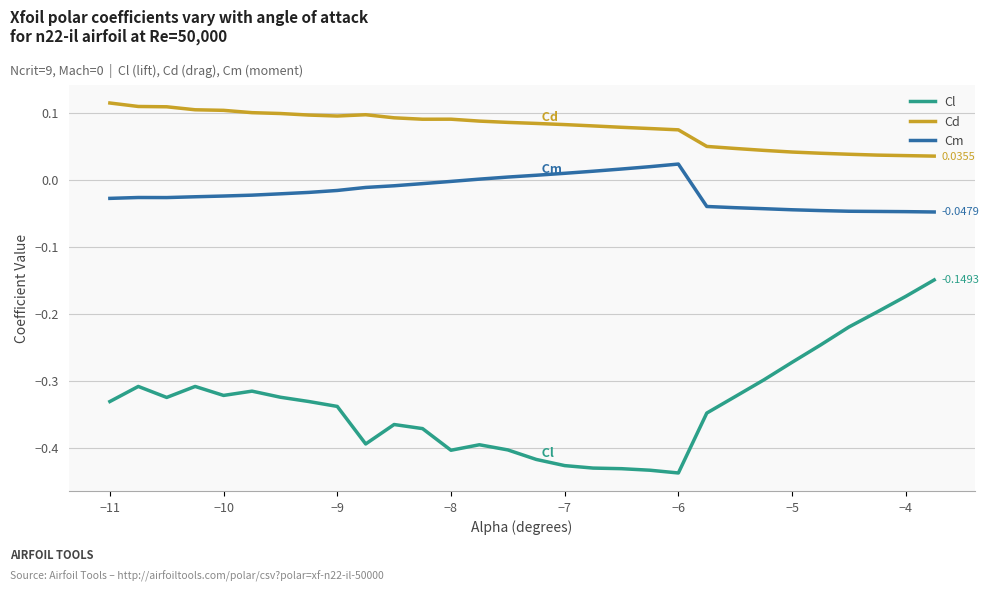

In Cl, how many points are lower than both neighbors (excluding endpoints)?

5